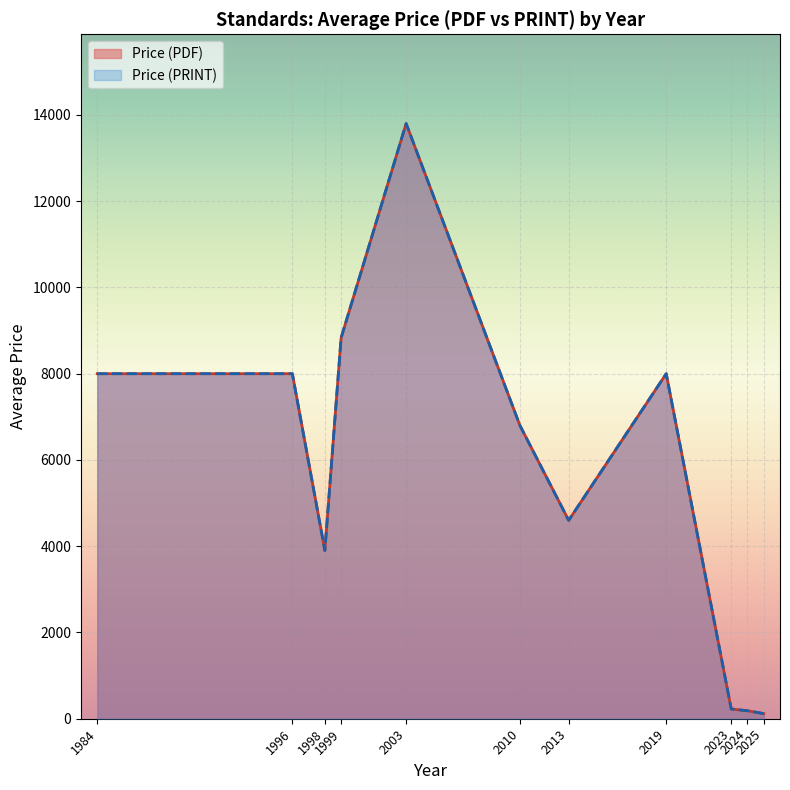

How many lines are shown in the chart?

2